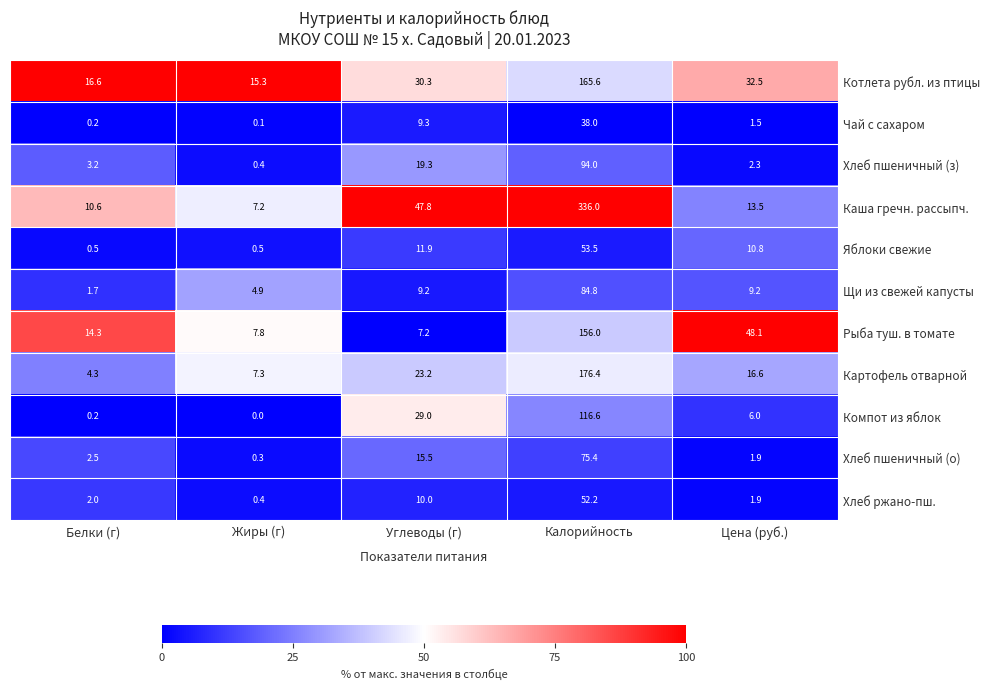

Rank the series at Углеводы (г) from highest to lowest value.

Каша гречн. рассыпч., Котлета рубл. из птицы, Компот из яблок, Картофель отварной, Хлеб пшеничный (з), Хлеб пшеничный (о), Яблоки свежие, Хлеб ржано-пш., Чай с сахаром, Щи из свежей капусты, Рыба туш. в томате